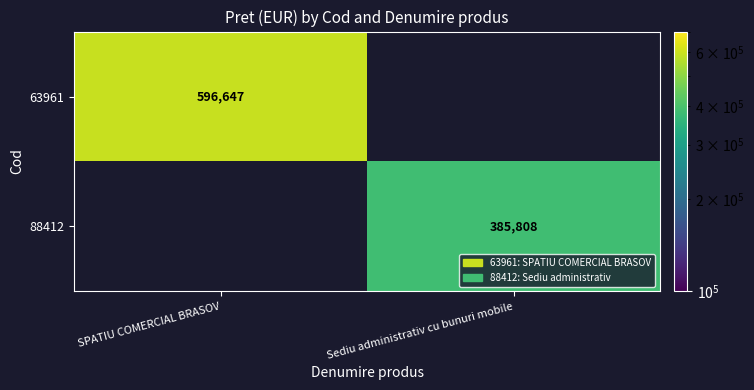

The value of 88412 at Sediu administrativ cu bunuri mobile is 385808. True or false?

True